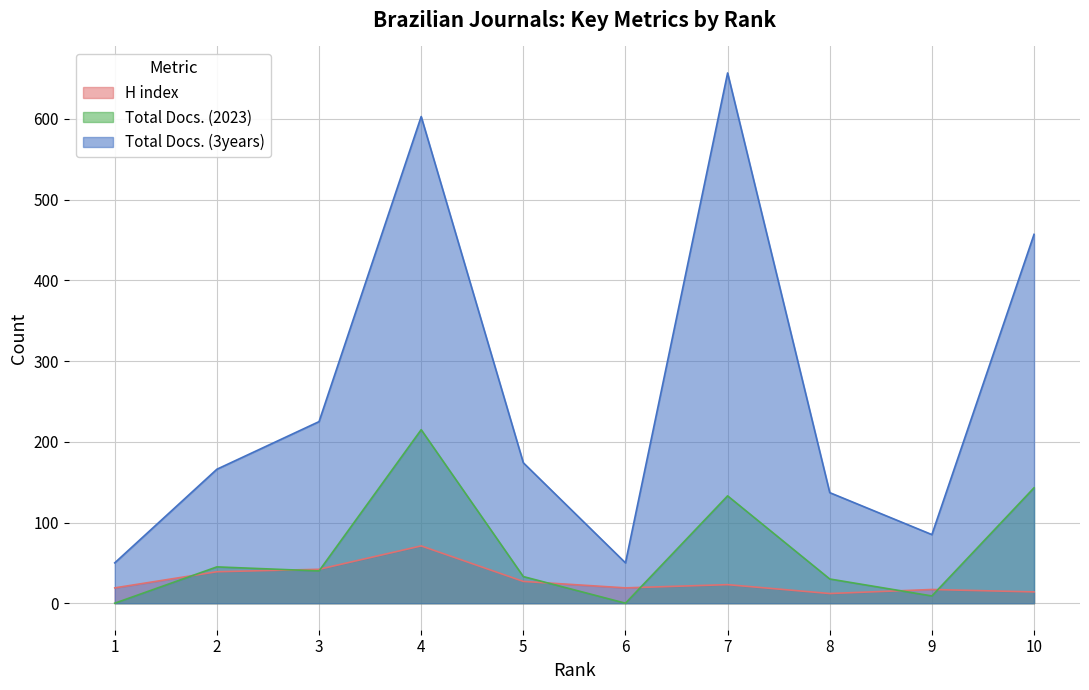

Rank the categories by H index value from lowest to highest.

8, 10, 9, 1, 6, 7, 5, 2, 3, 4